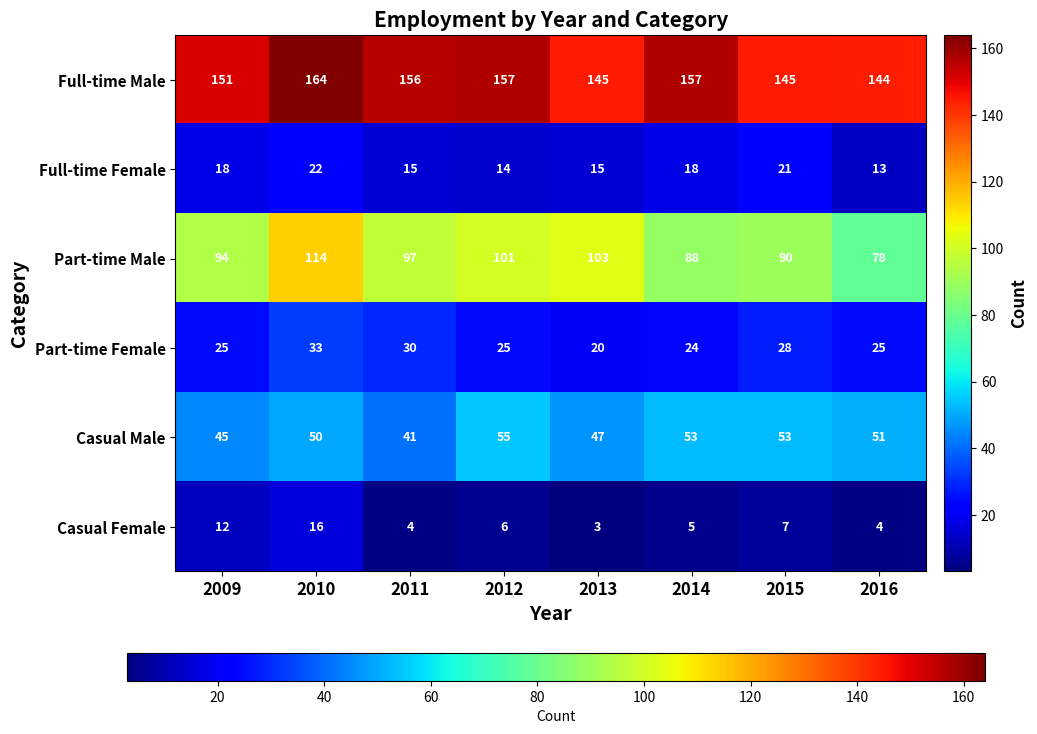

At which label does Part-time Male first exceed 97?

2010